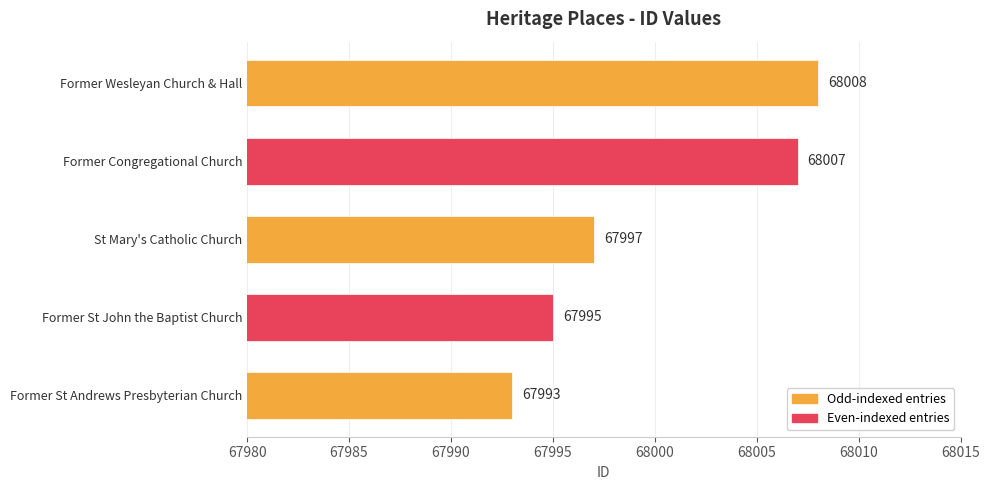

What is the maximum value shown in the chart?

68008